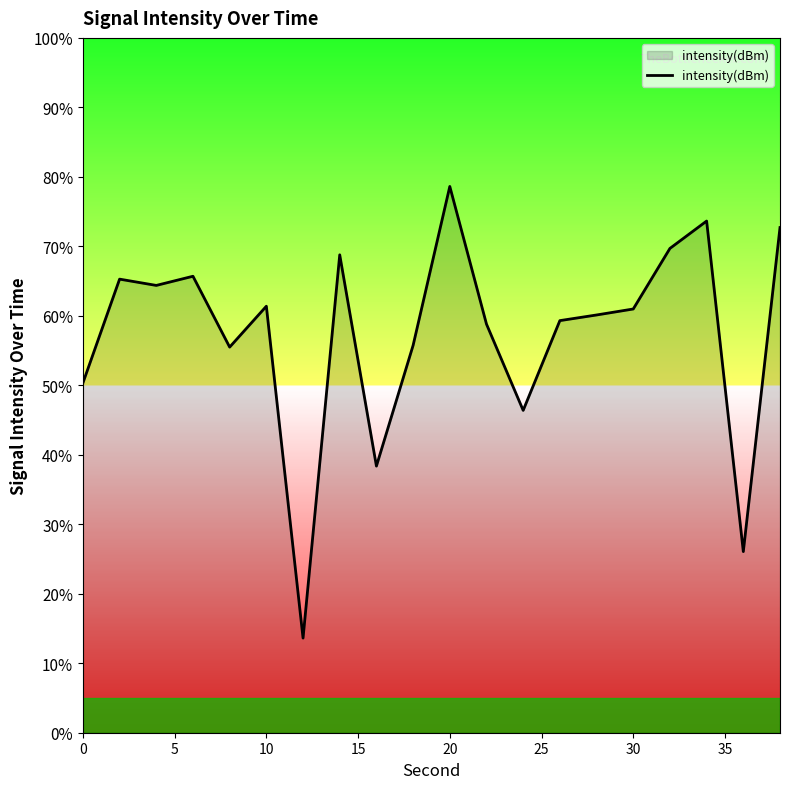

What is the smallest value displayed?

13.6